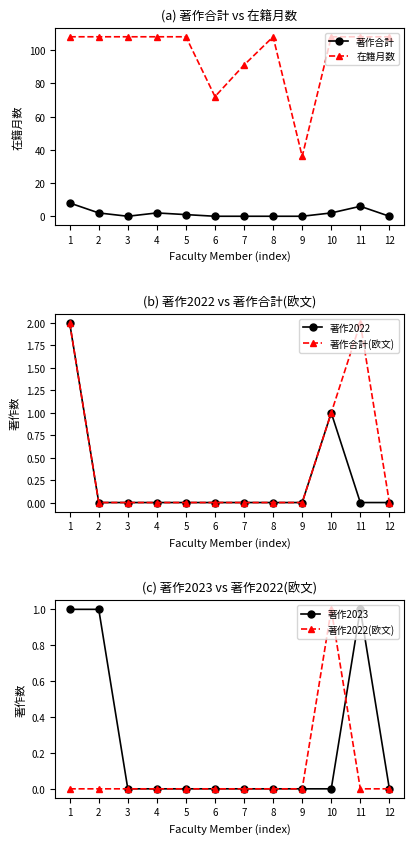

Reading left to right, extract all data points from this chart.

著作合計: 1=8	2=2	3=0	4=2	5=1	6=0	7=0	8=0	9=0	10=2	11=6	12=0
在籍月数: 1=108	2=108	3=108	4=108	5=108	6=72	7=91	8=108	9=36	10=108	11=108	12=108
著作2022: 1=2	2=0	3=0	4=0	5=0	6=0	7=0	8=0	9=0	10=1	11=0	12=0
著作合計(欧文): 1=2	2=0	3=0	4=0	5=0	6=0	7=0	8=0	9=0	10=1	11=2	12=0
著作2023: 1=1	2=1	3=0	4=0	5=0	6=0	7=0	8=0	9=0	10=0	11=1	12=0
著作2022(欧文): 1=0	2=0	3=0	4=0	5=0	6=0	7=0	8=0	9=0	10=1	11=0	12=0